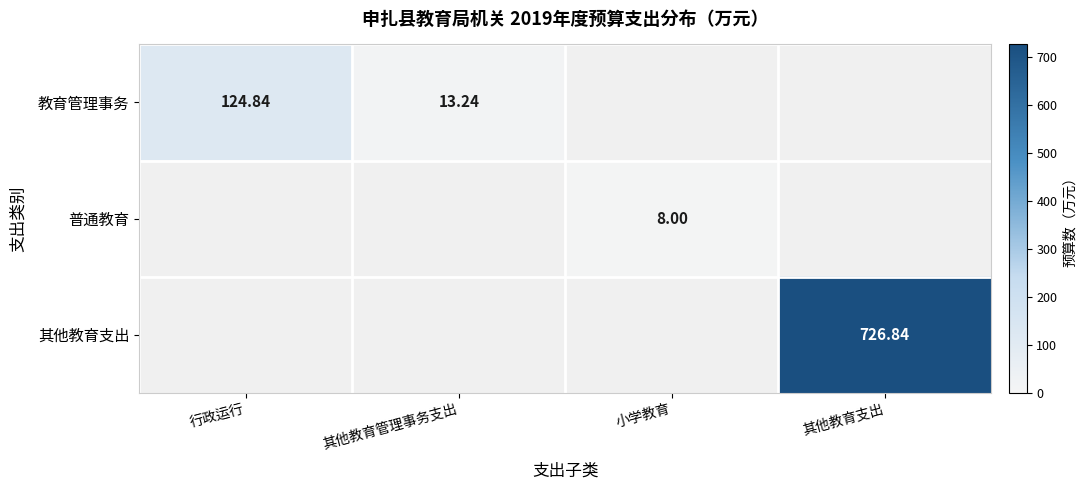

Which series has the largest total across all categories?

其他教育支出